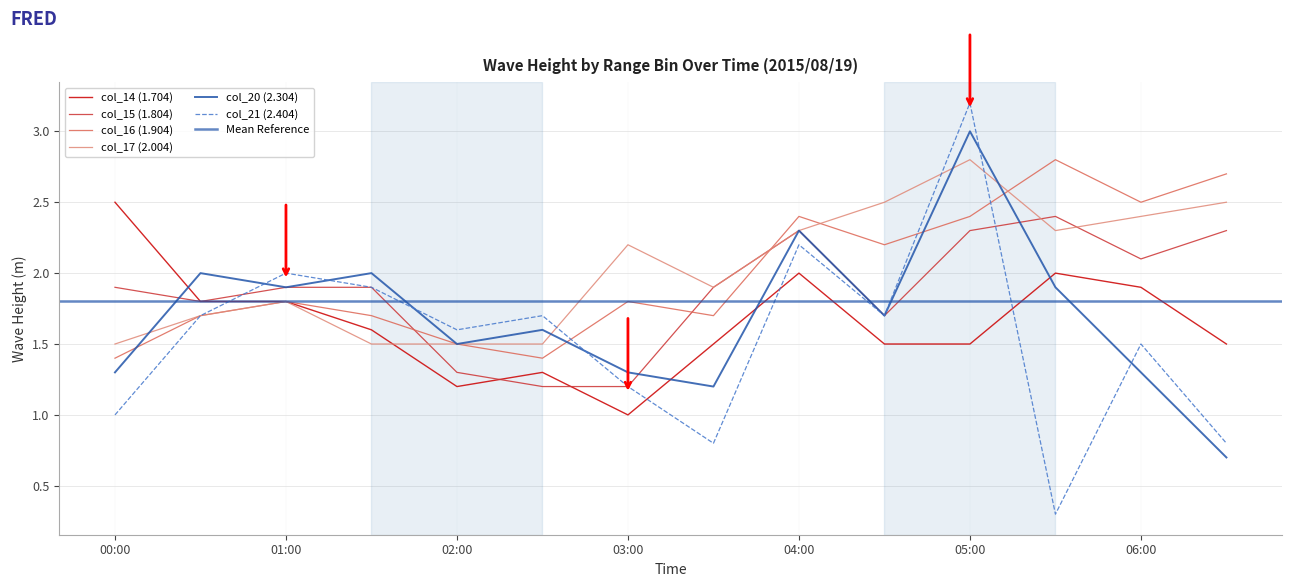

At which category is the sum across all series the highest?

05:00